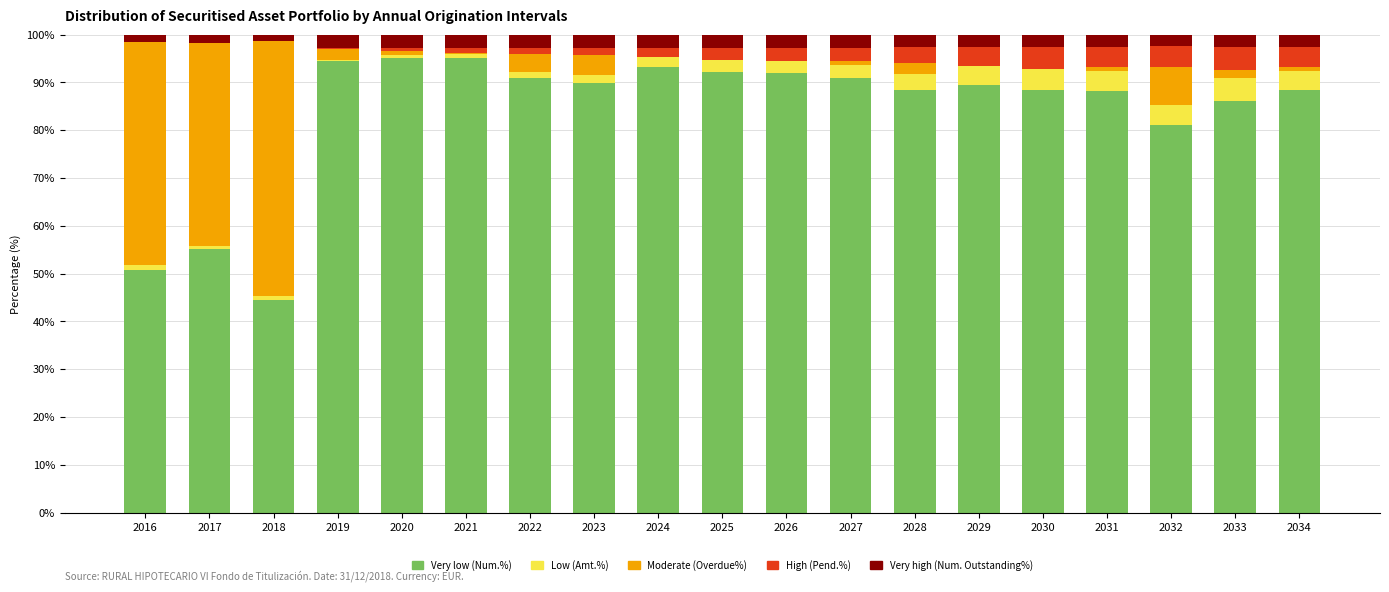

At which category is the sum across all series the highest?

2019